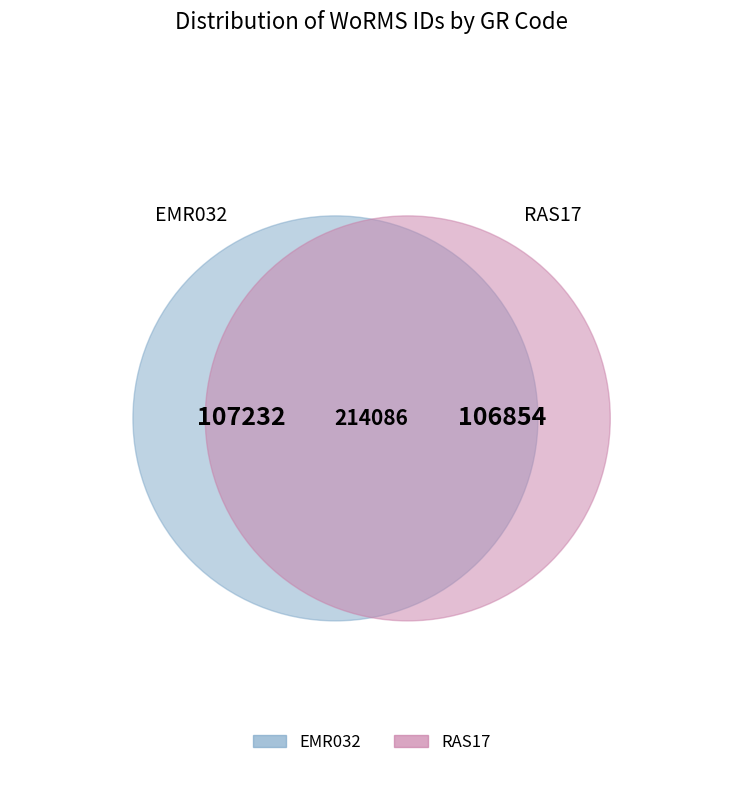

To the nearest percent, what portion does EMR032 represent?

50%